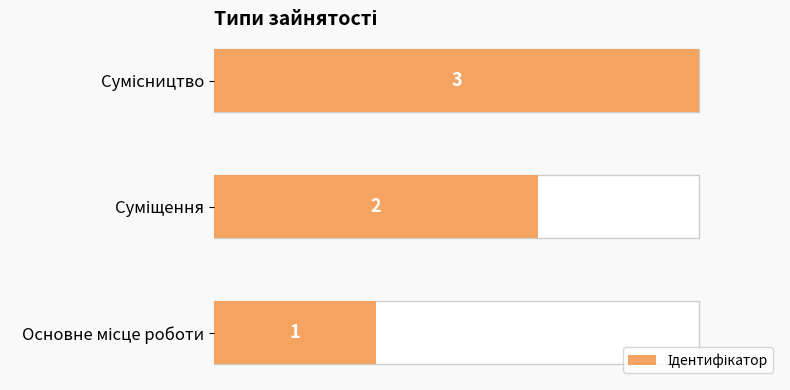

What is the difference between the maximum and minimum values?

2